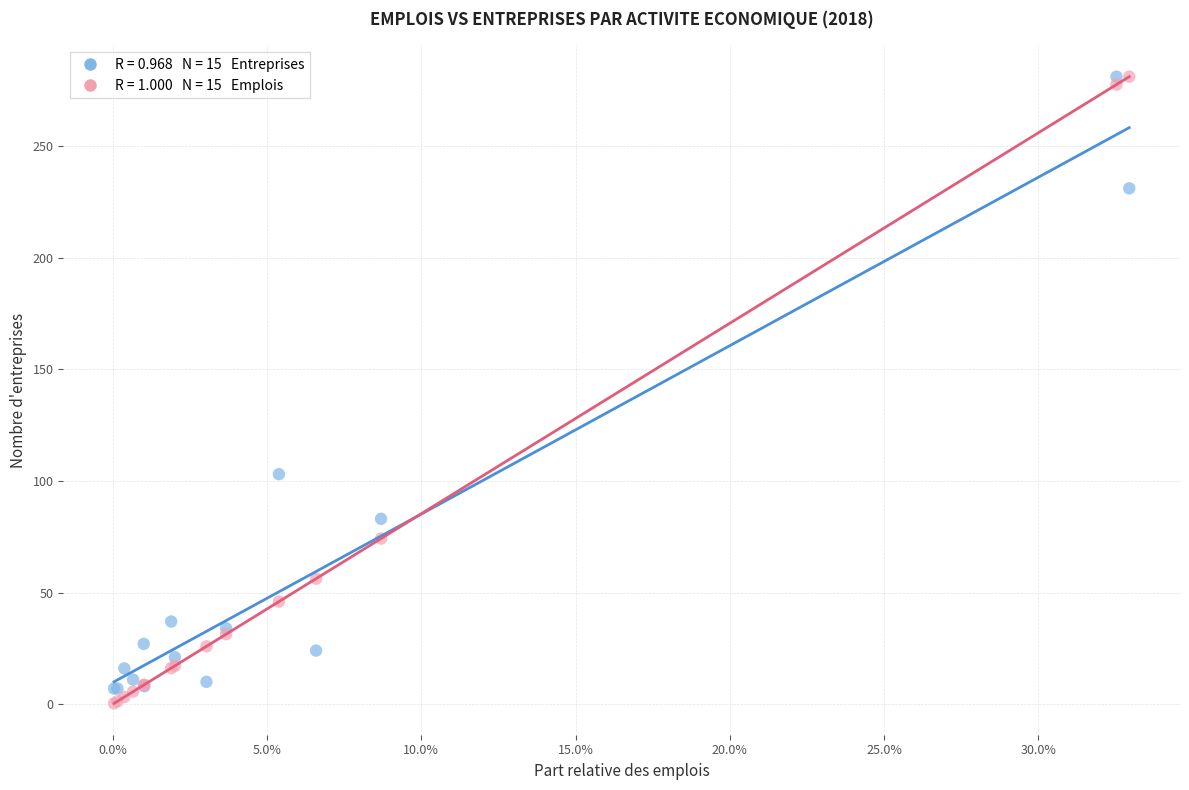

Across all series, what Y value is closest to 140?

103.0